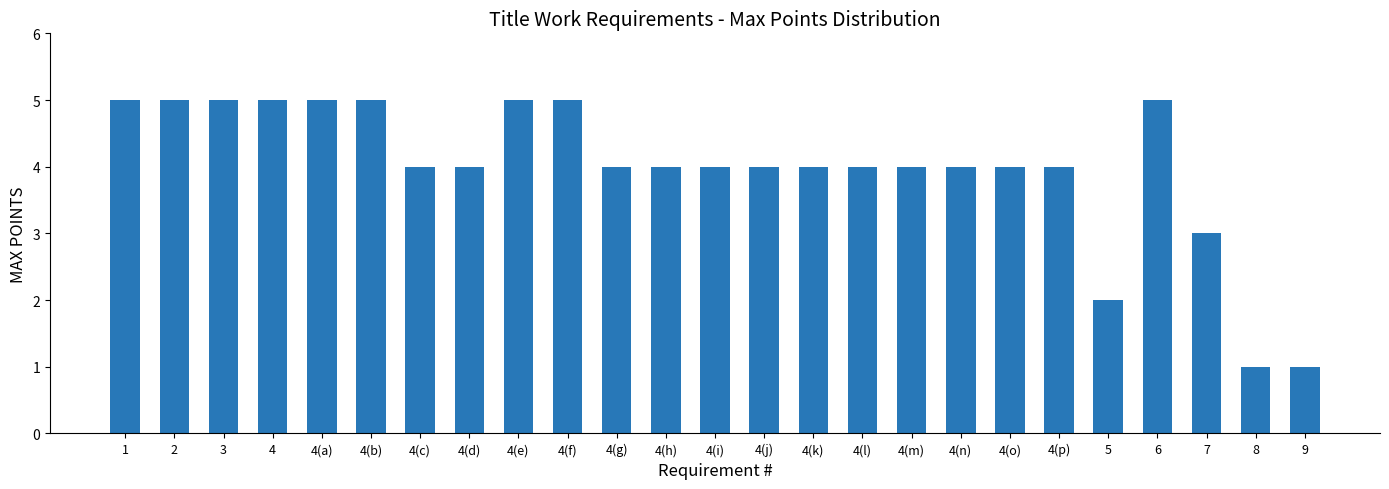

What is the sum of all values?

100